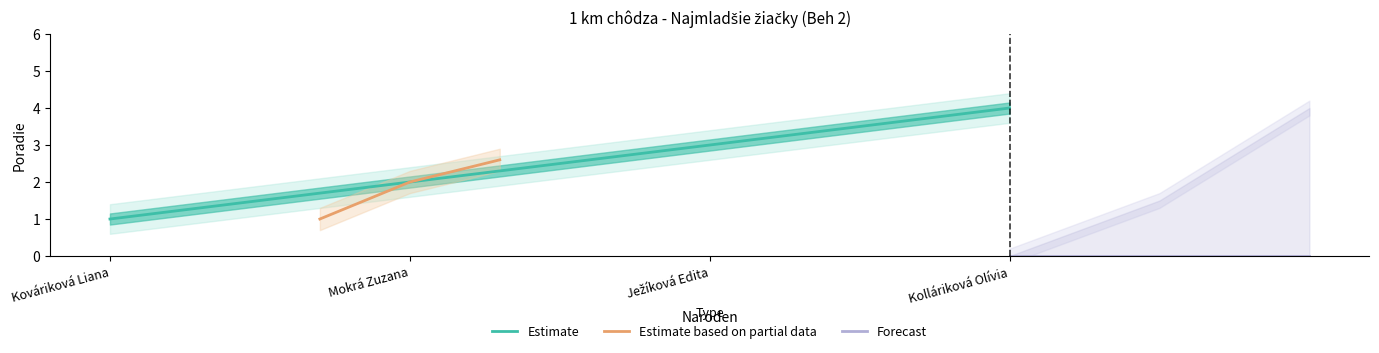

List the series in order of their overall mean, highest first.

Estimate, Estimate based on partial data, Forecast